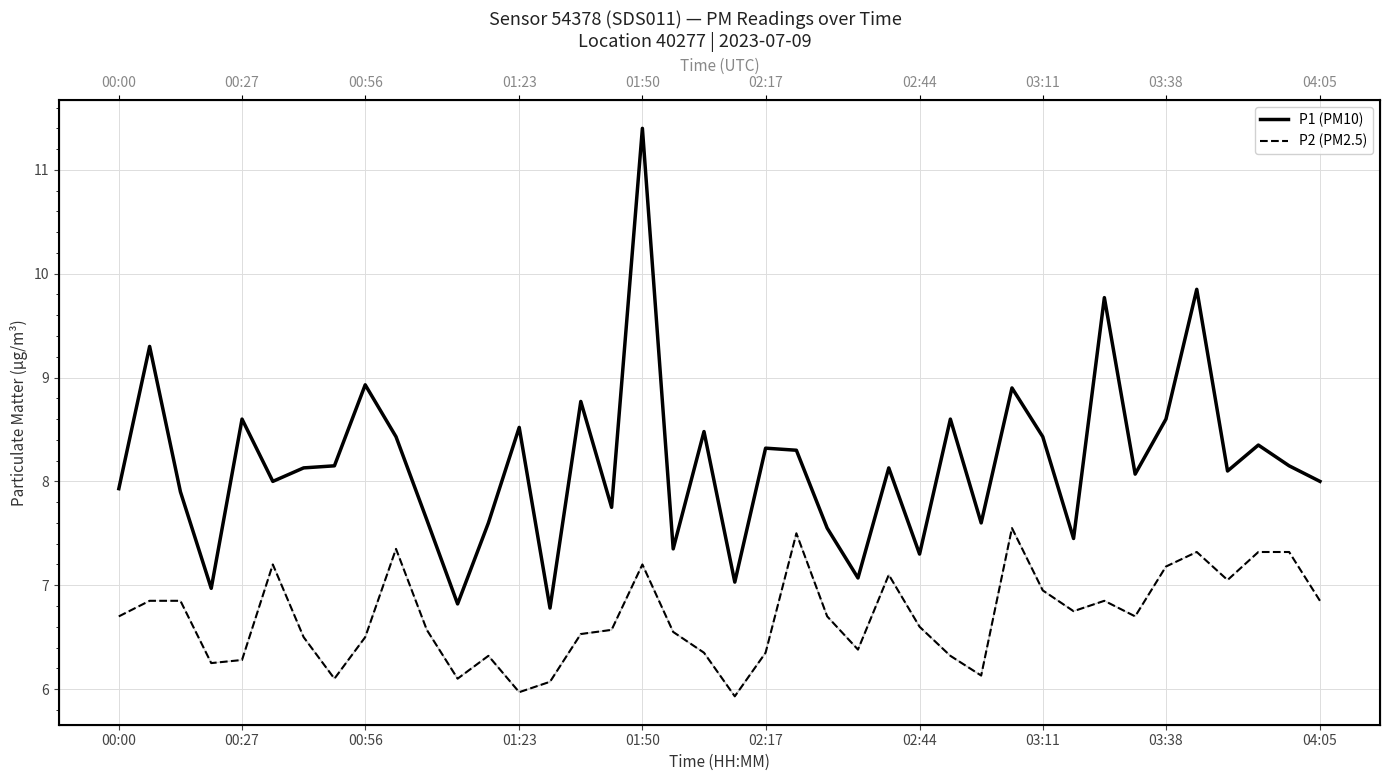

List the series in order of their overall mean, highest first.

P1 (PM10), P2 (PM2.5)